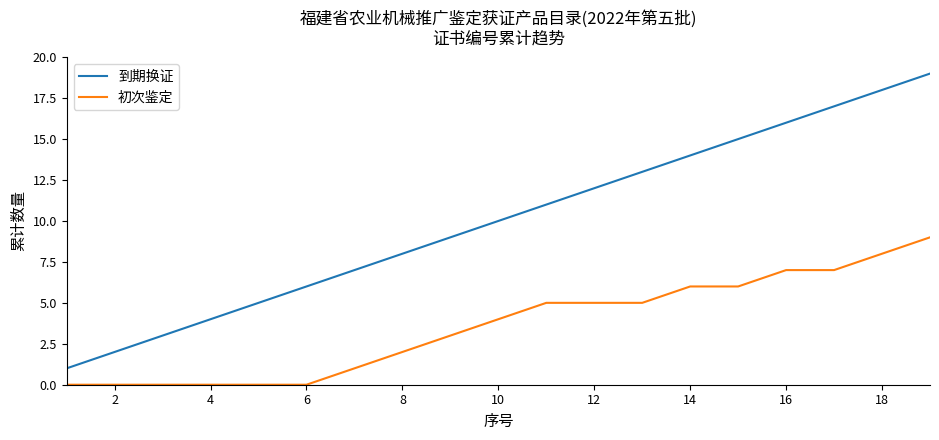

List the series in order of their peak value, lowest first.

初次鉴定, 到期换证